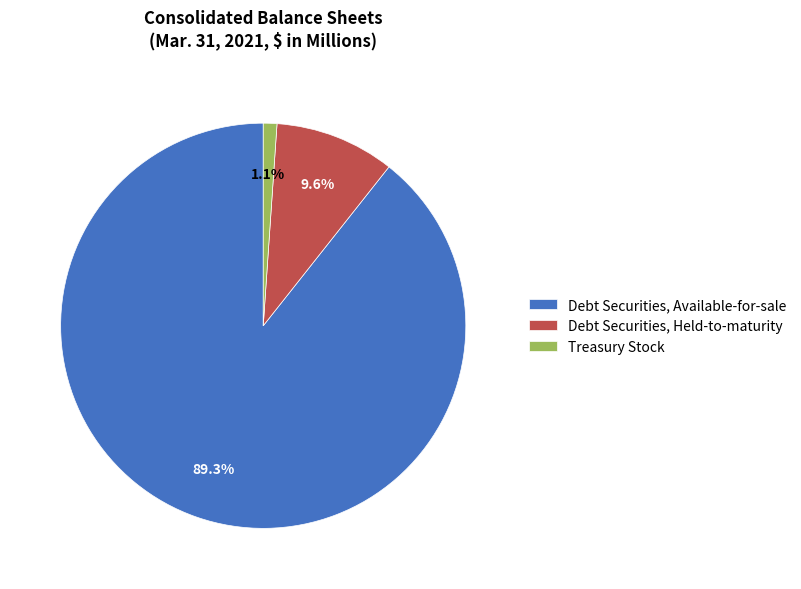

What is the smallest slice in the pie chart?

Treasury Stock